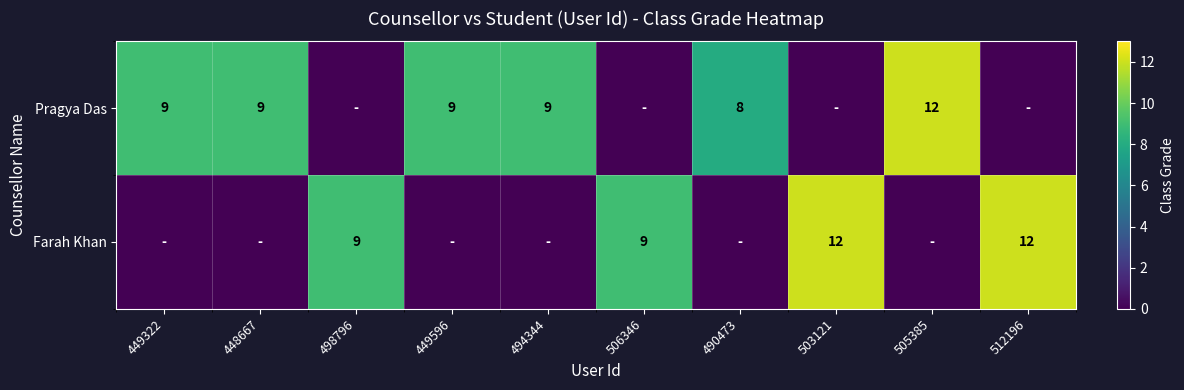

Is it true that Farah Khan equals 15 at 498796?

False